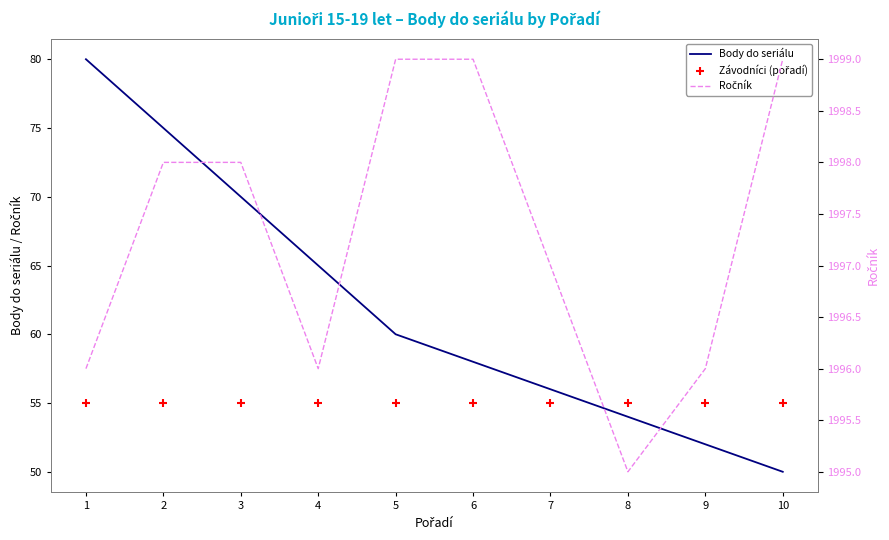

Which series contains the highest Y value?

Ročník